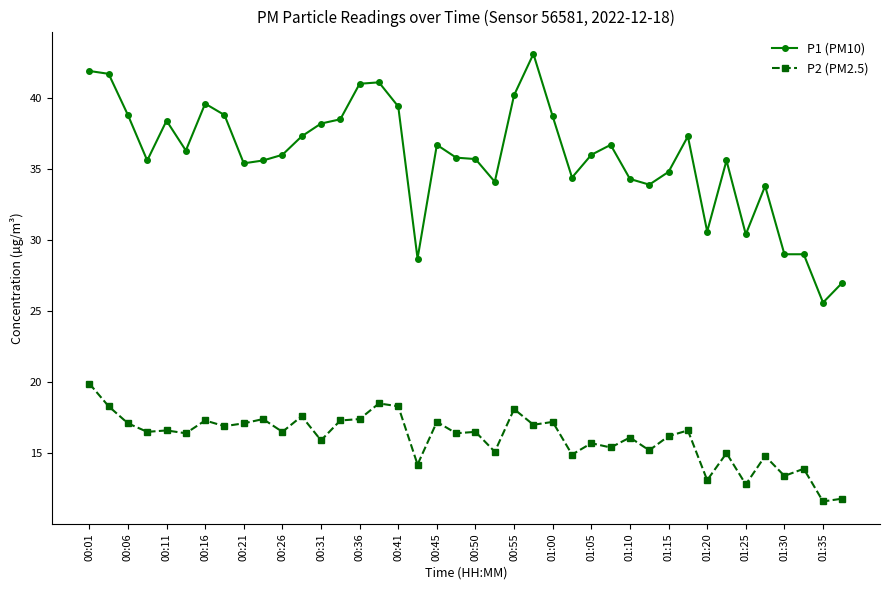

Which series has the largest range (max minus min)?

P1 (PM10)